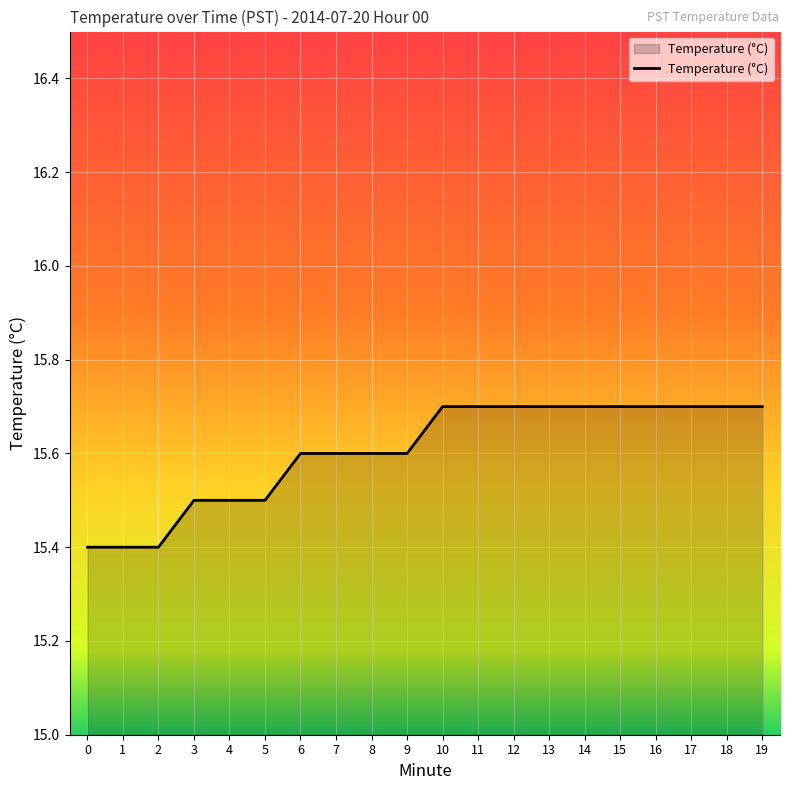

What is the ratio of the value at 2 to the value at 3?

1.0